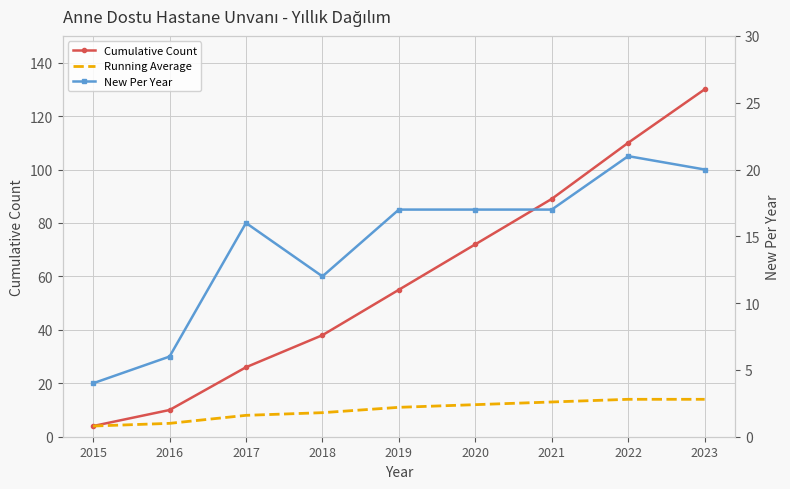

What is the difference between the second highest and second lowest values in the Running Average series?

9